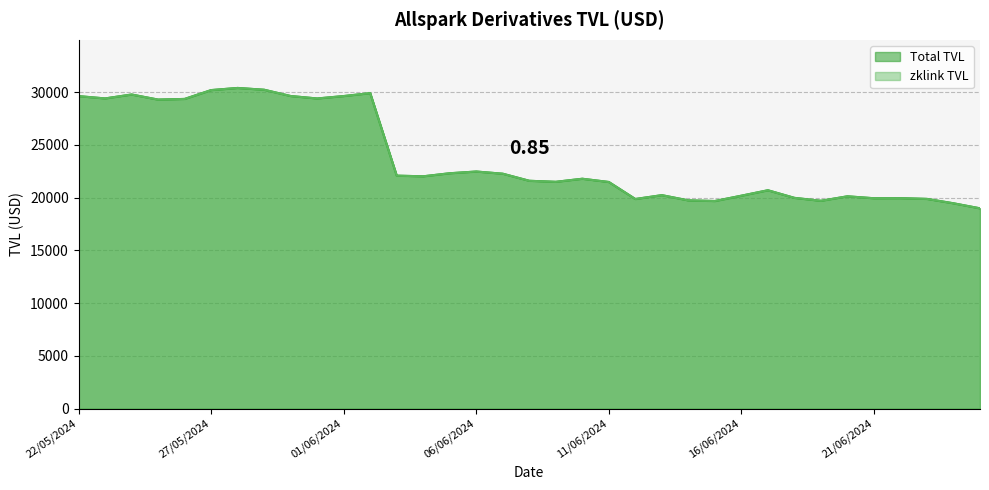

Reading left to right, what are all the values shown in this chart?

zklink TVL: 29617.9	29401.2	29772.3	29290.6	29353.4	30190.9	30394.3	30223.5	29628.7	29396.3	29625.7	29901.4	22082.0	22019.9	22309.6	22473.0	22265.5	21595.7	21497.6	21788.7	21480.9	19867.5	20233.7	19737.7	19678.3	20182.5	20698.1	19976.9	19698.4	20124.0	19940.4	19948.6	19877.8	19462.8	18984.9
Total TVL: 29617.9	29401.2	29772.3	29290.6	29353.4	30190.9	30394.3	30223.5	29628.7	29396.3	29625.7	29901.4	22082.0	22019.9	22309.6	22473.0	22265.5	21595.7	21497.6	21788.7	21480.9	19867.5	20233.7	19737.7	19678.3	20182.5	20698.1	19976.9	19698.4	20124.0	19940.4	19948.6	19877.8	19462.8	18984.9